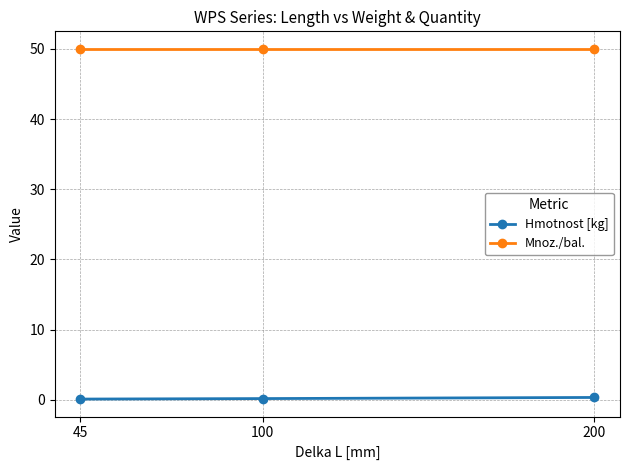

Is this an area chart (filled region under the line)?

No